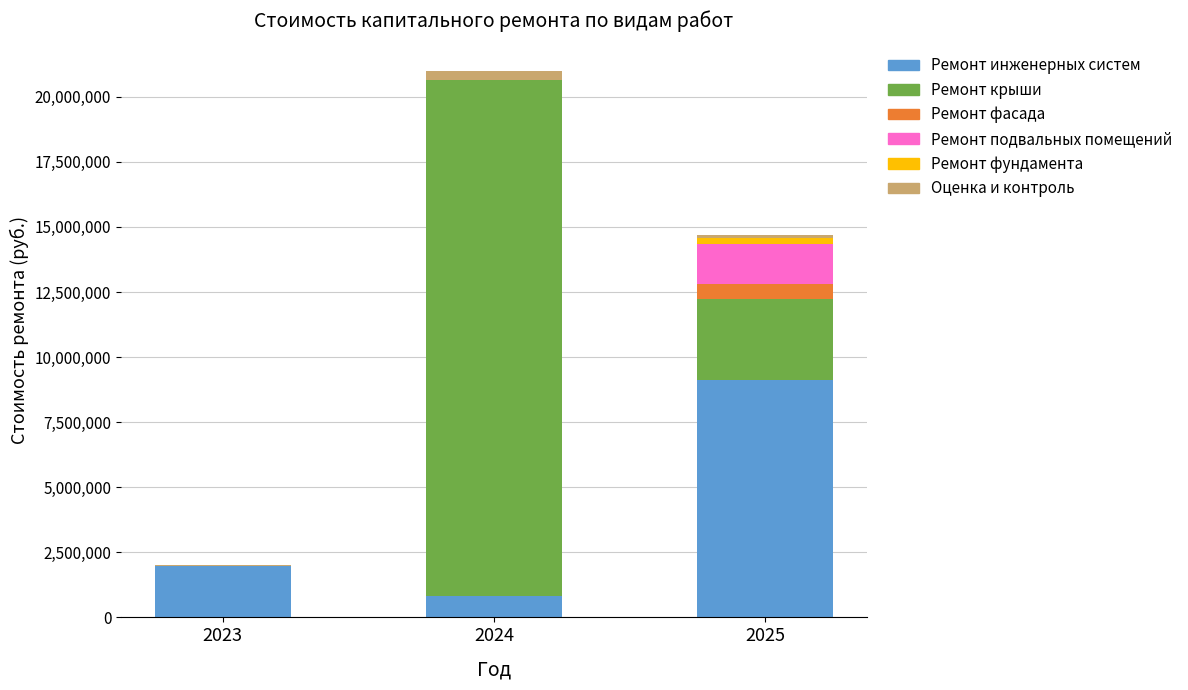

What is the total value across all series at 2024?

20999466.4